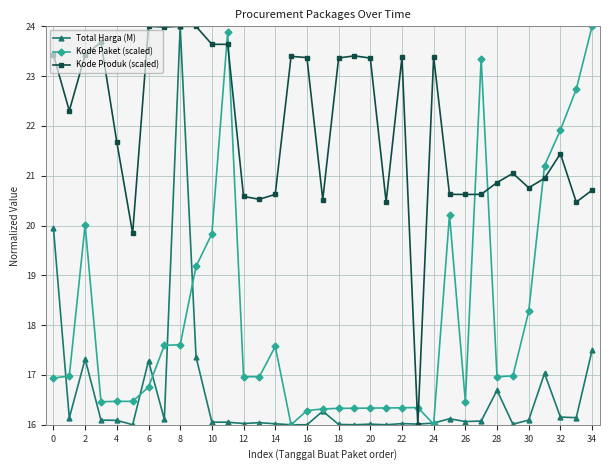

What is the value of the Kode Produk (scaled) point at the 34th from the left?

20.5